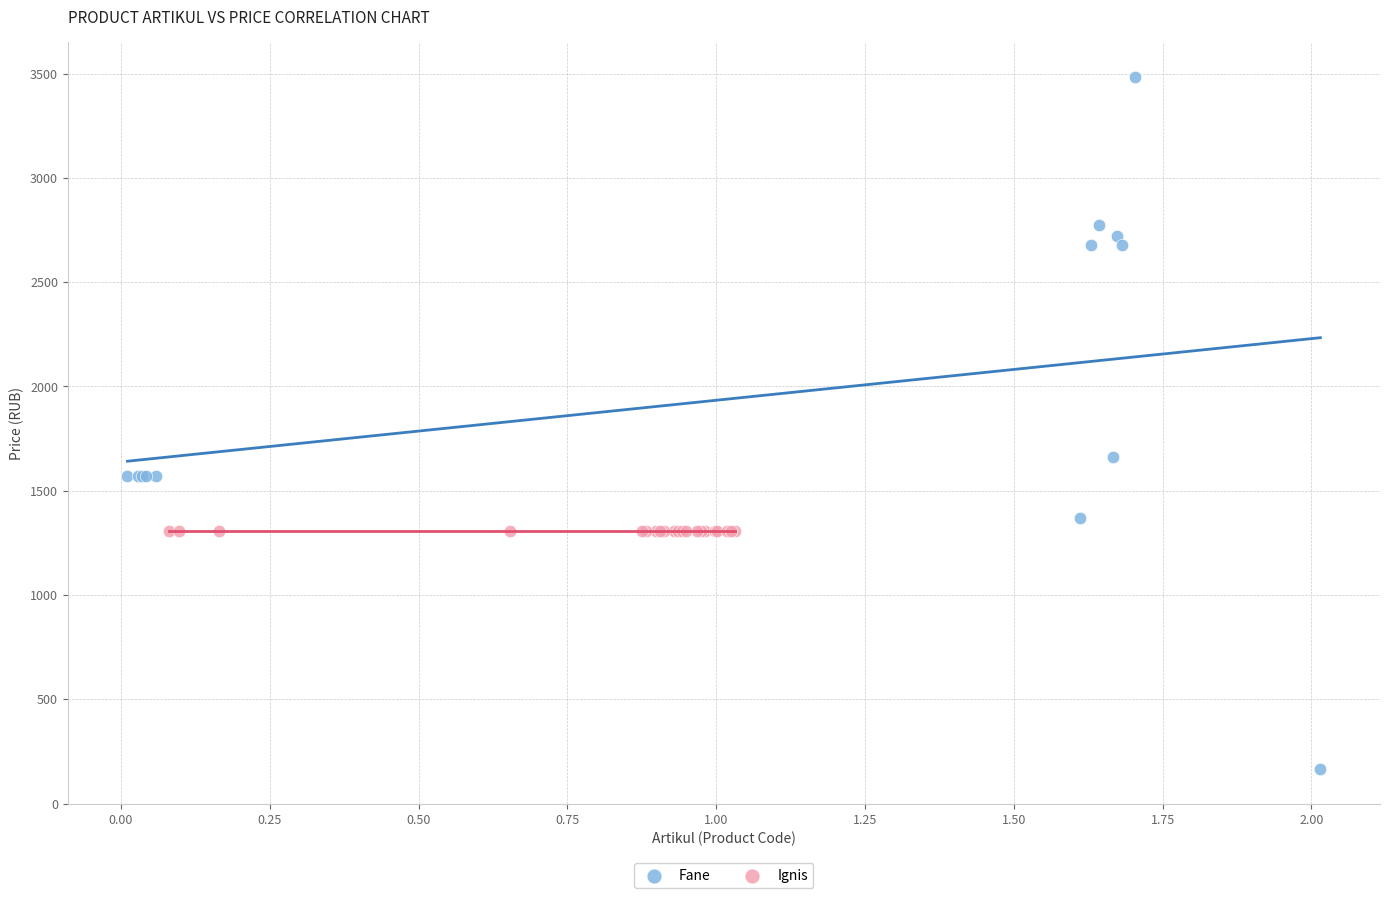

Which series reaches the minimum Y coordinate?

Fane